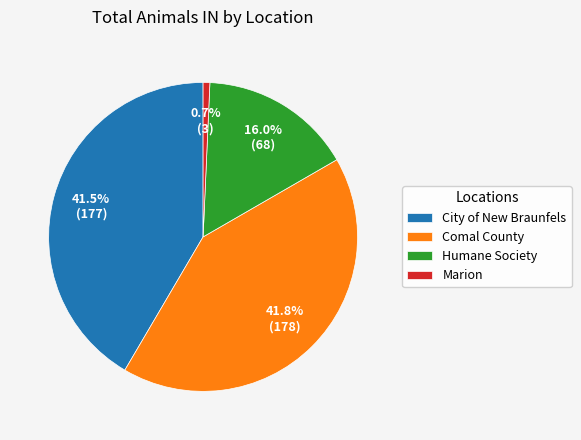

What is the smallest slice in the pie chart?

Marion